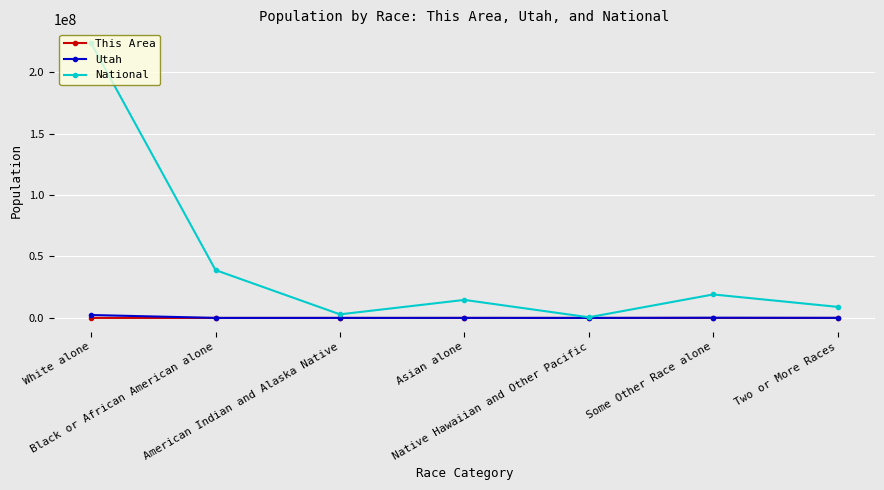

What are all the series names shown in the legend?

This Area, Utah, National